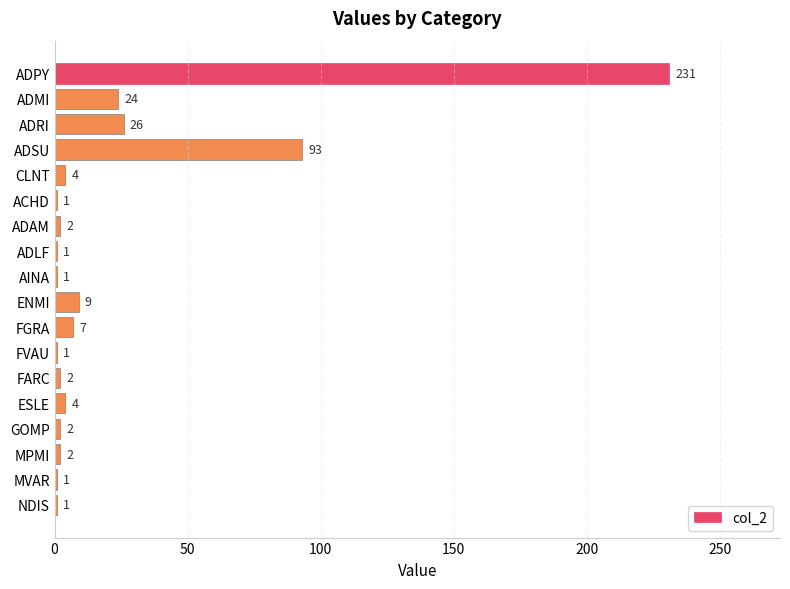

The value at ADLF is 1. True or false?

True